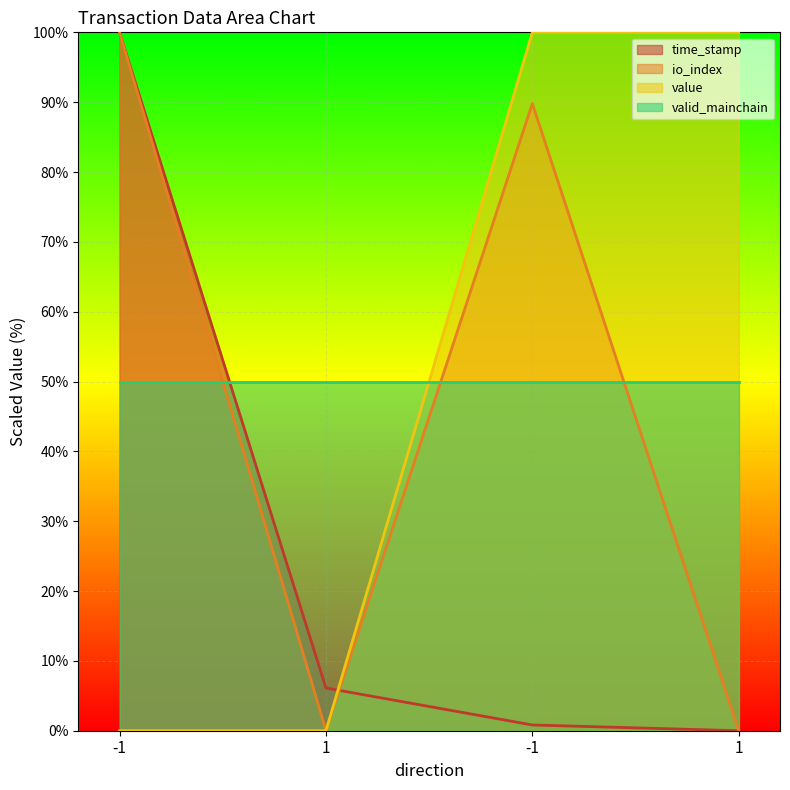

What is the maximum value shown in the chart?

100.0